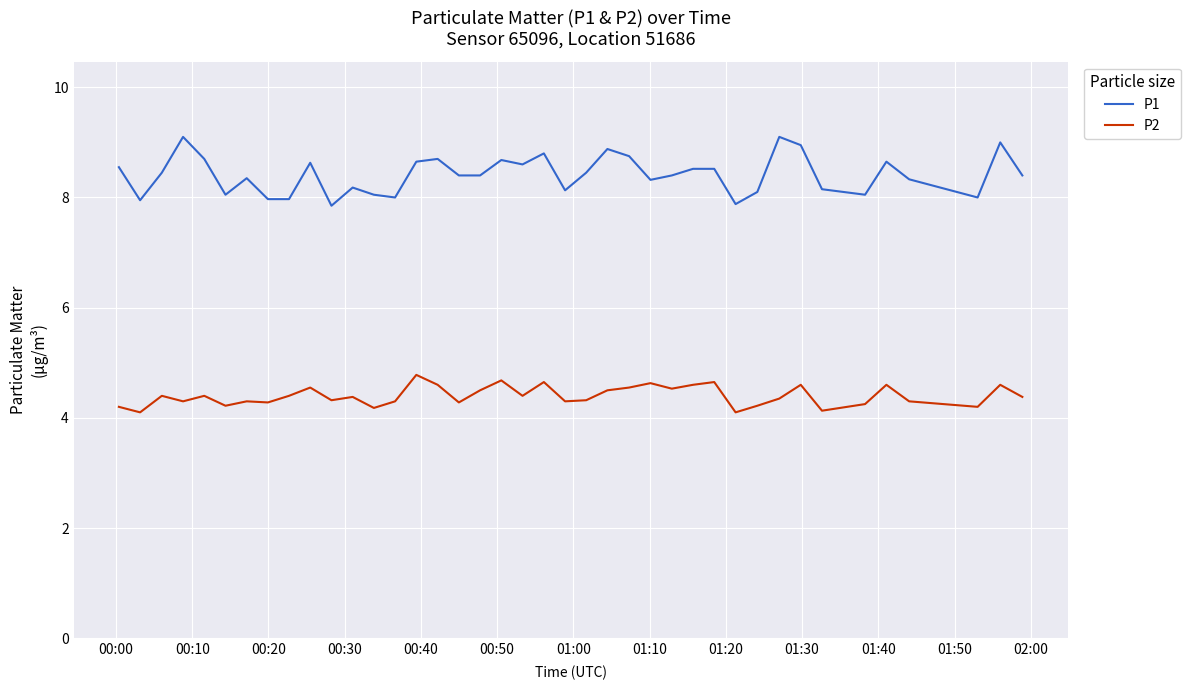

Which series has the largest range (max minus min)?

P1